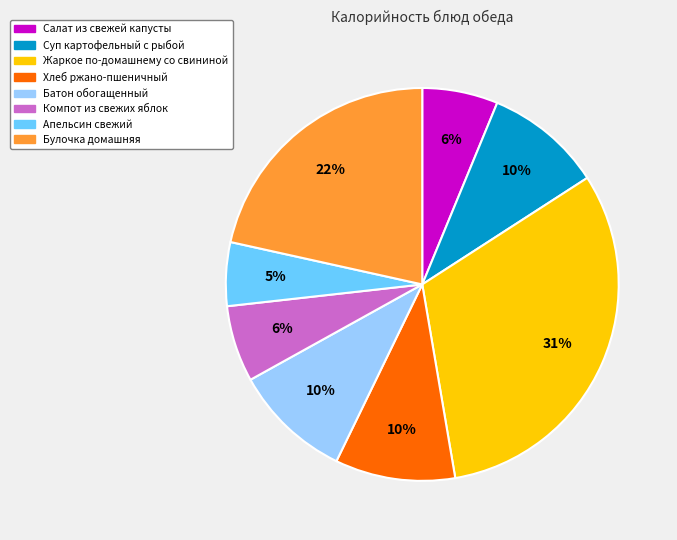

Does Салат из свежей капусты account for over 50% of the chart?

No